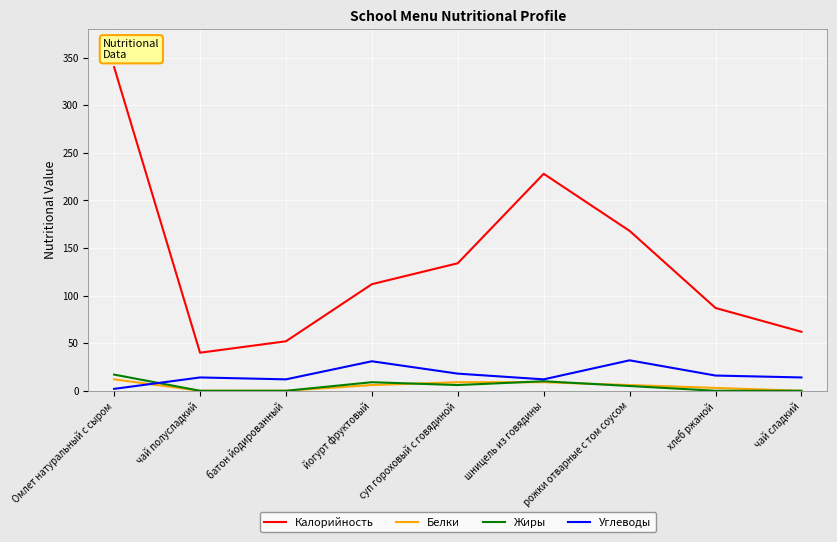

List the labels in order of Калорийность value, largest first.

Омлет натуральный с сыром, шницель из говядины, рожки отварные с том соусом, суп гороховый с говядиной, йогурт фруктовый, хлеб ржаной, чай сладкий, батон йодированный, чай полусладкий